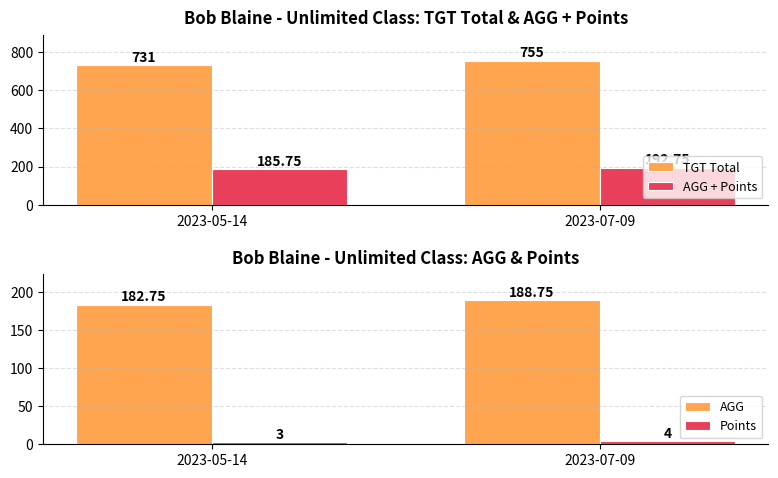

Reading left to right, extract all data points from this chart.

TGT Total: 731.0	755.0
AGG + Points: 185.8	192.8
AGG: 182.8	188.8
Points: 3.0	4.0